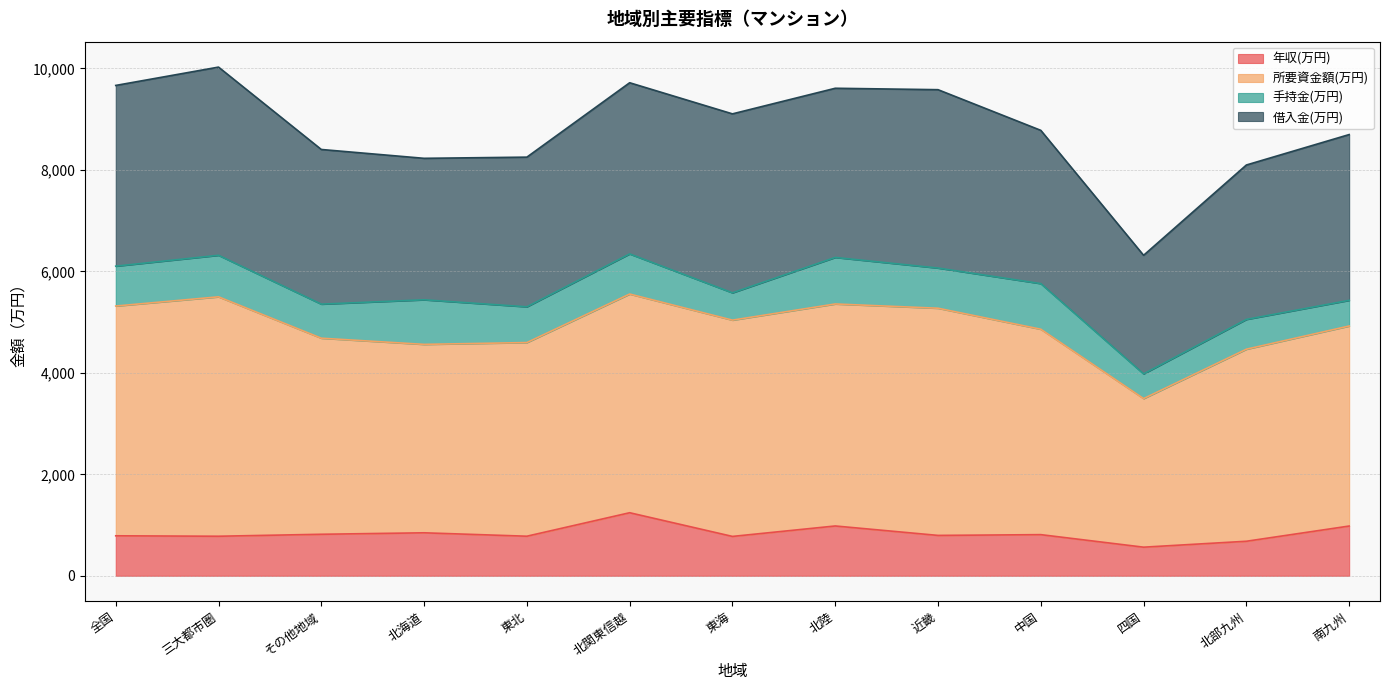

The value of 年収(万円) at 北海道 is 847.3. True or false?

True